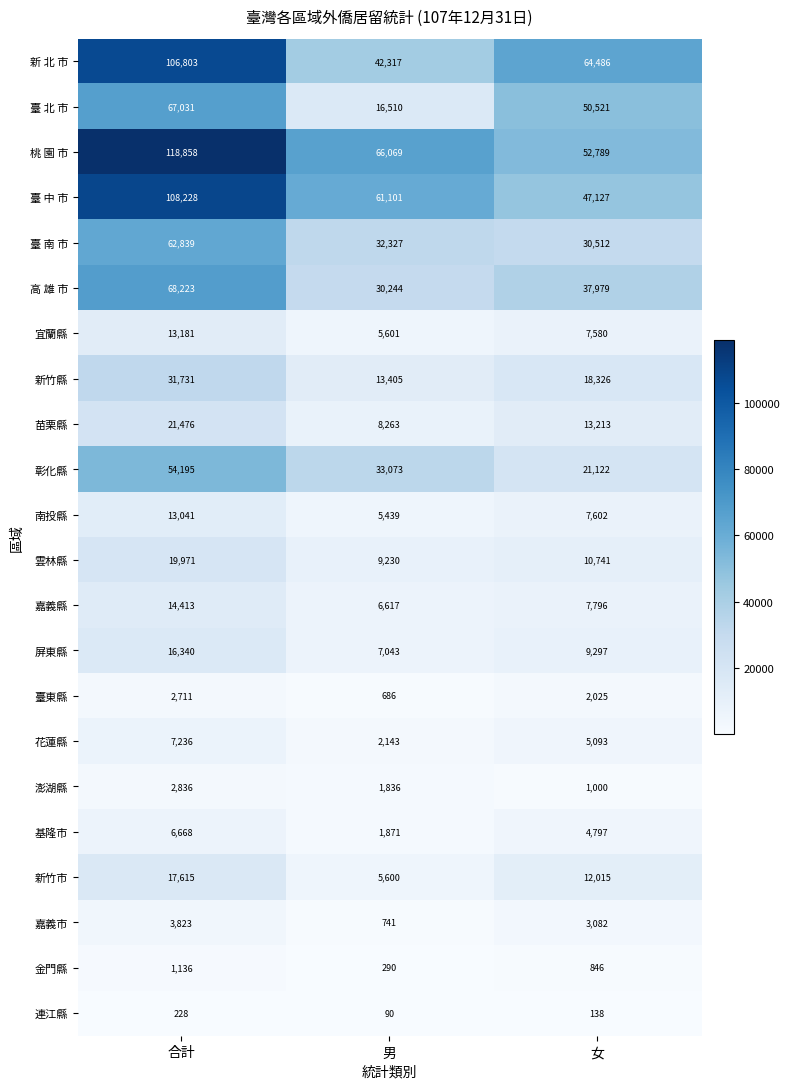

What value does the 新竹市 series have at 女?

12015